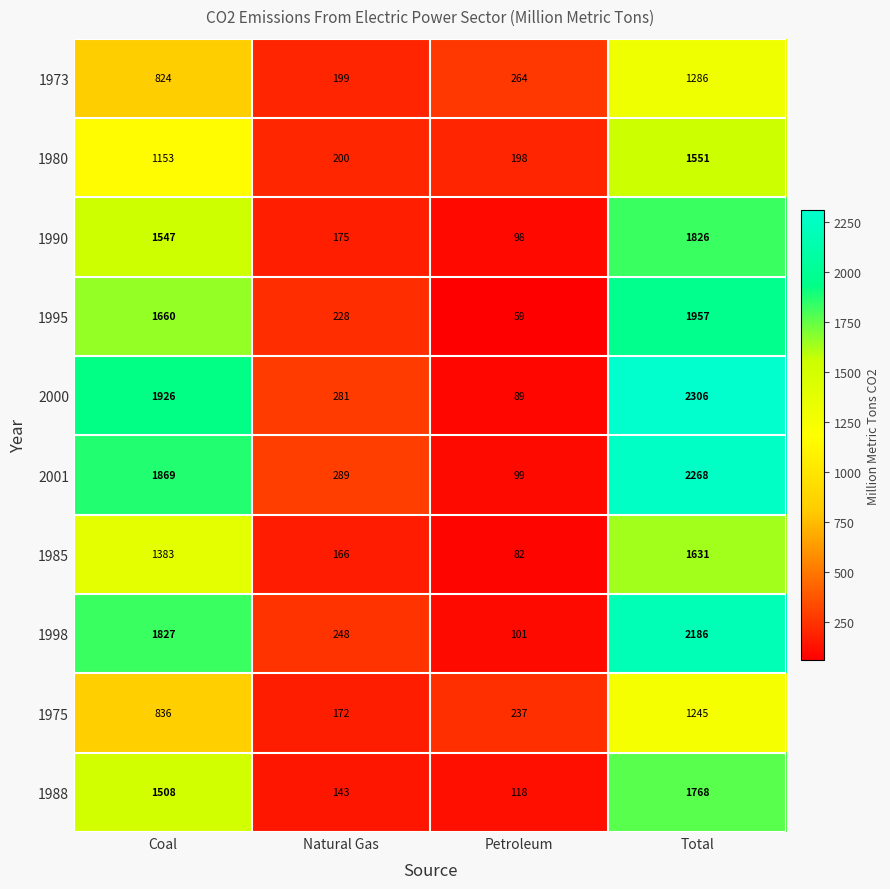

The value of 2000 at Natural Gas is 162. True or false?

False